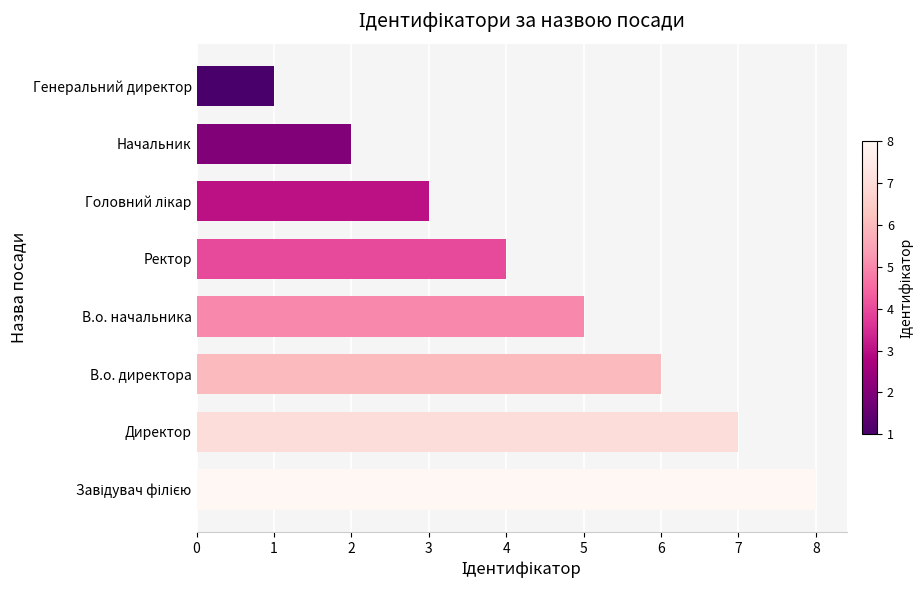

What is the minimum value shown in the chart?

1